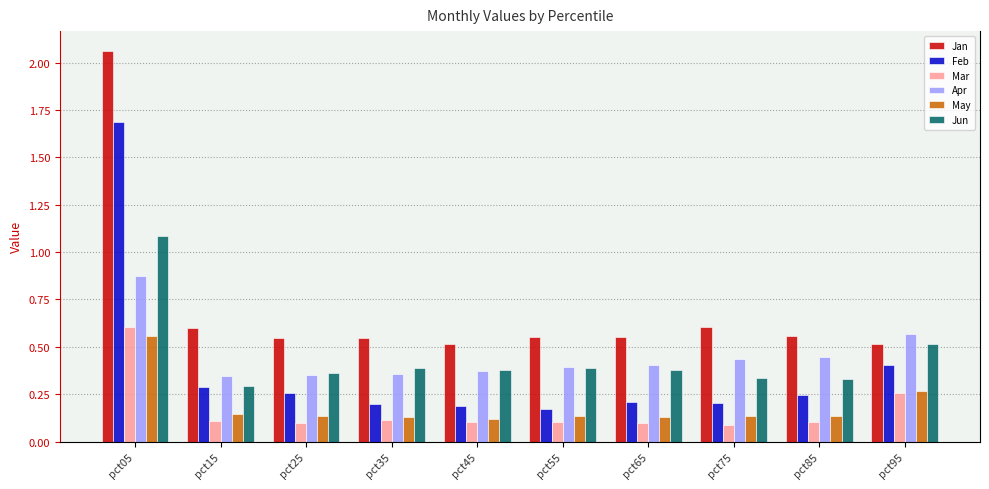

What is the difference between the highest and lowest values at pct05?

1.5